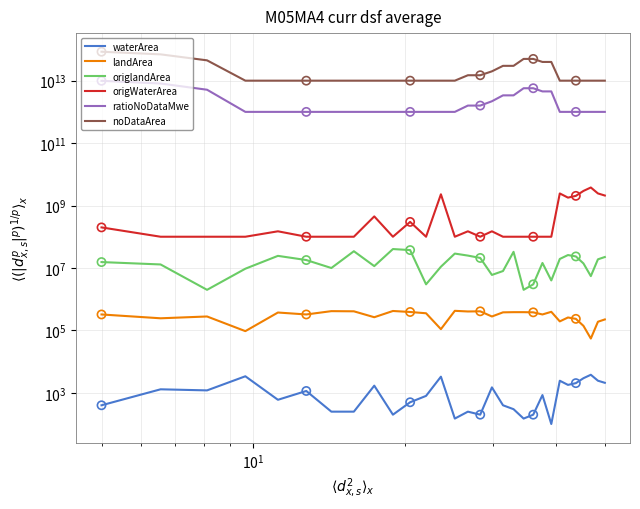

What are all the series names shown in the legend?

waterArea, landArea, origlandArea, origWaterArea, ratioNoDataMwe, noDataArea